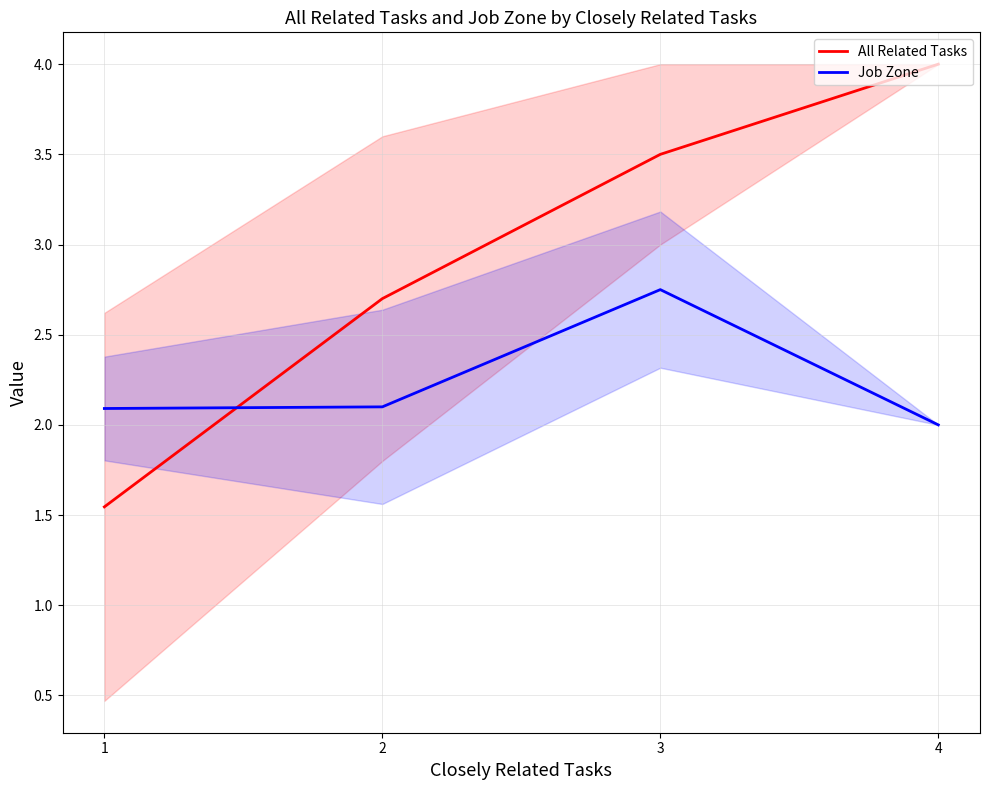

True or false: All Related Tasks and Job Zone intersect in this chart.

True